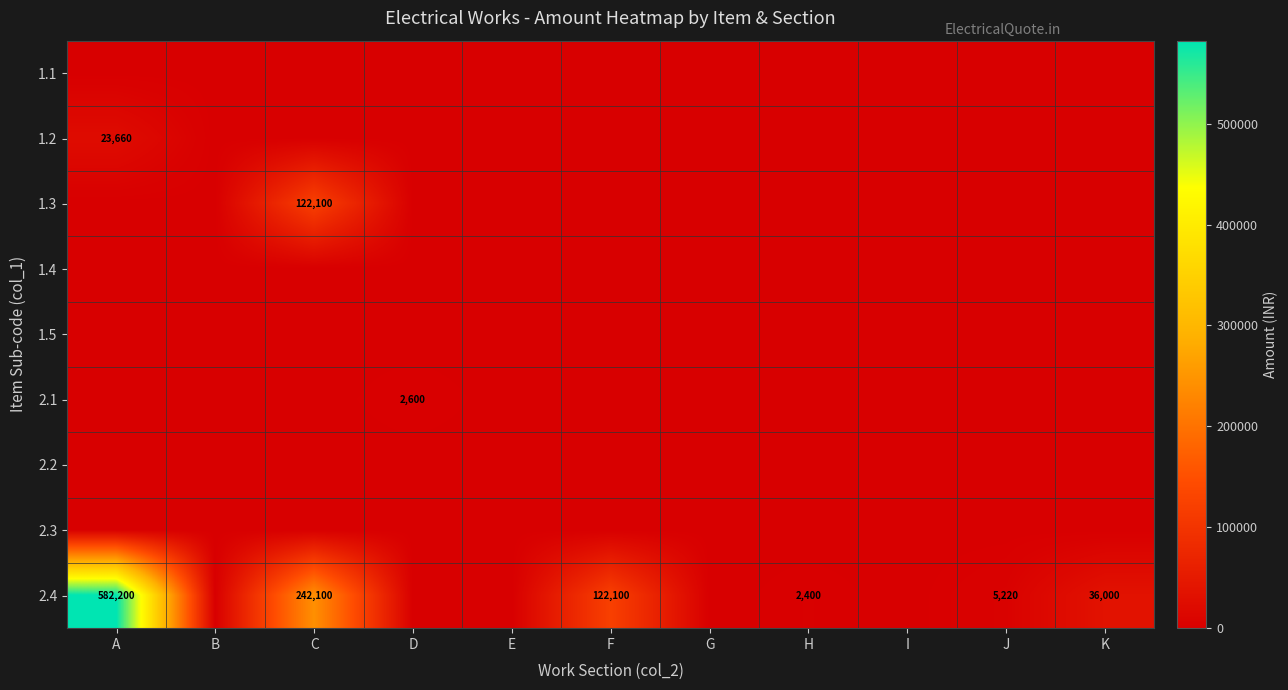

The value of 2.4 at J is 3104. True or false?

False